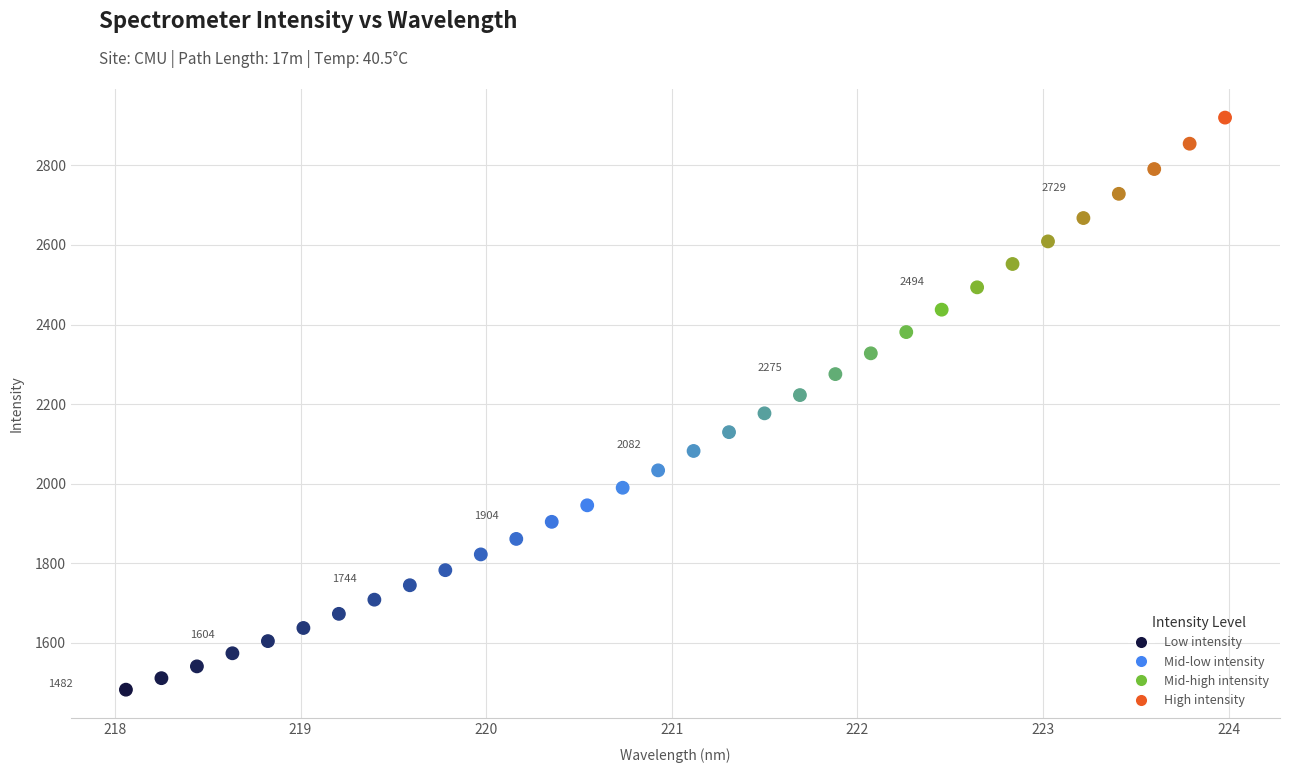

What is the range of X values (max minus min)?

5.9